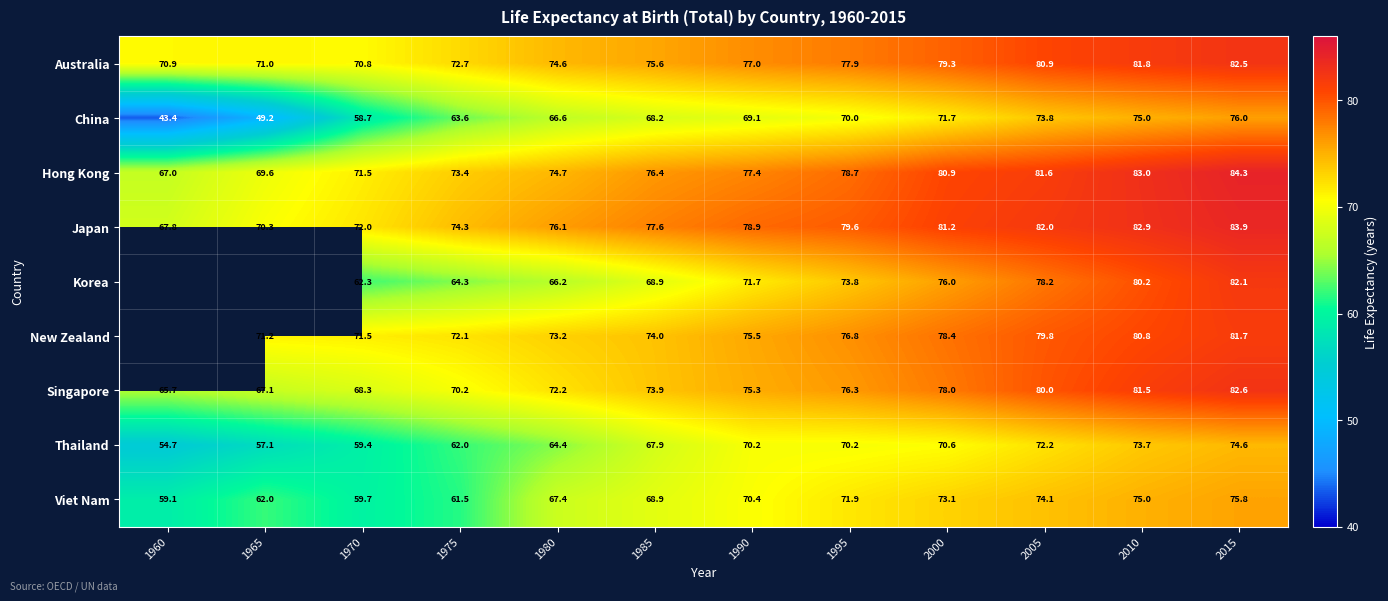

What is the lowest value of the Singapore series?

65.7